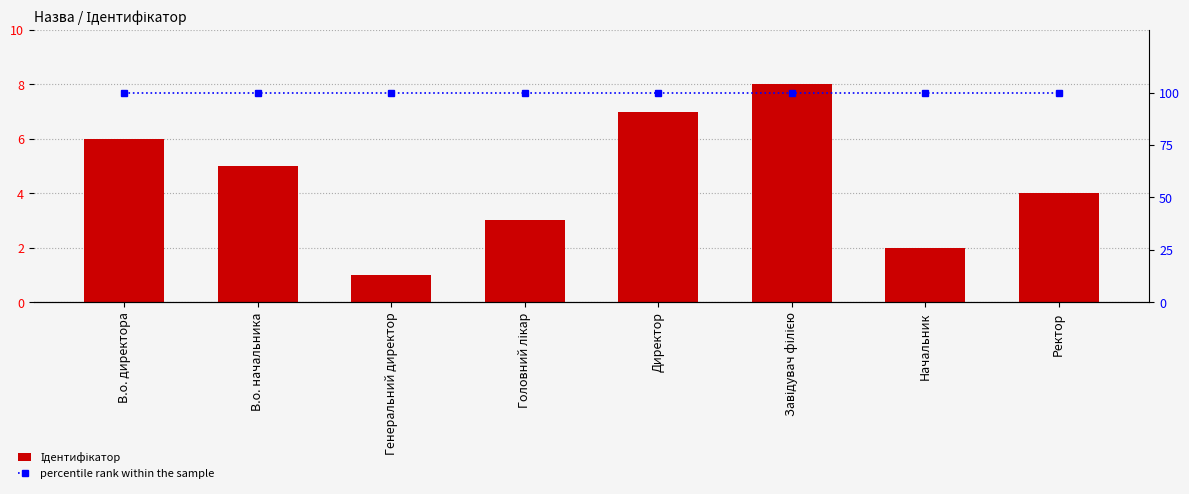

At which category does the chart reach its minimum across all series?

Генеральний директор